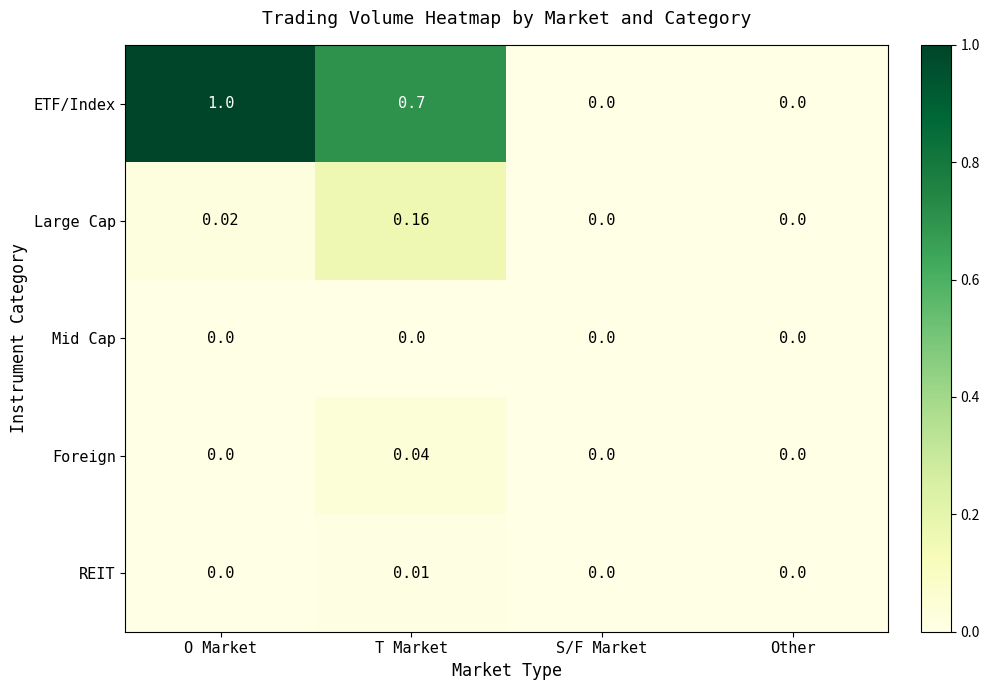

Which series has the widest spread of values?

ETF/Index